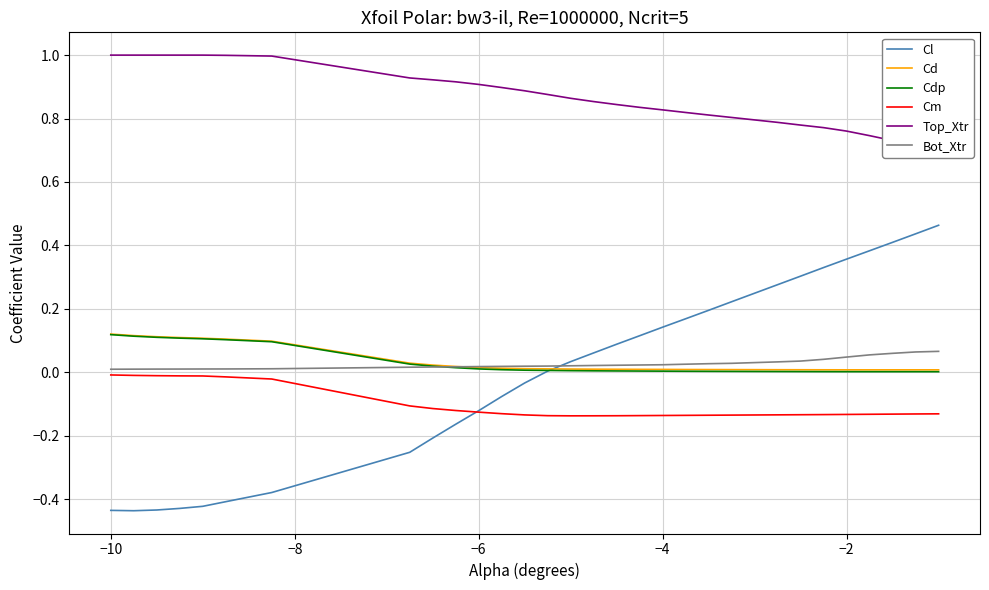

How many lines are shown in the chart?

6